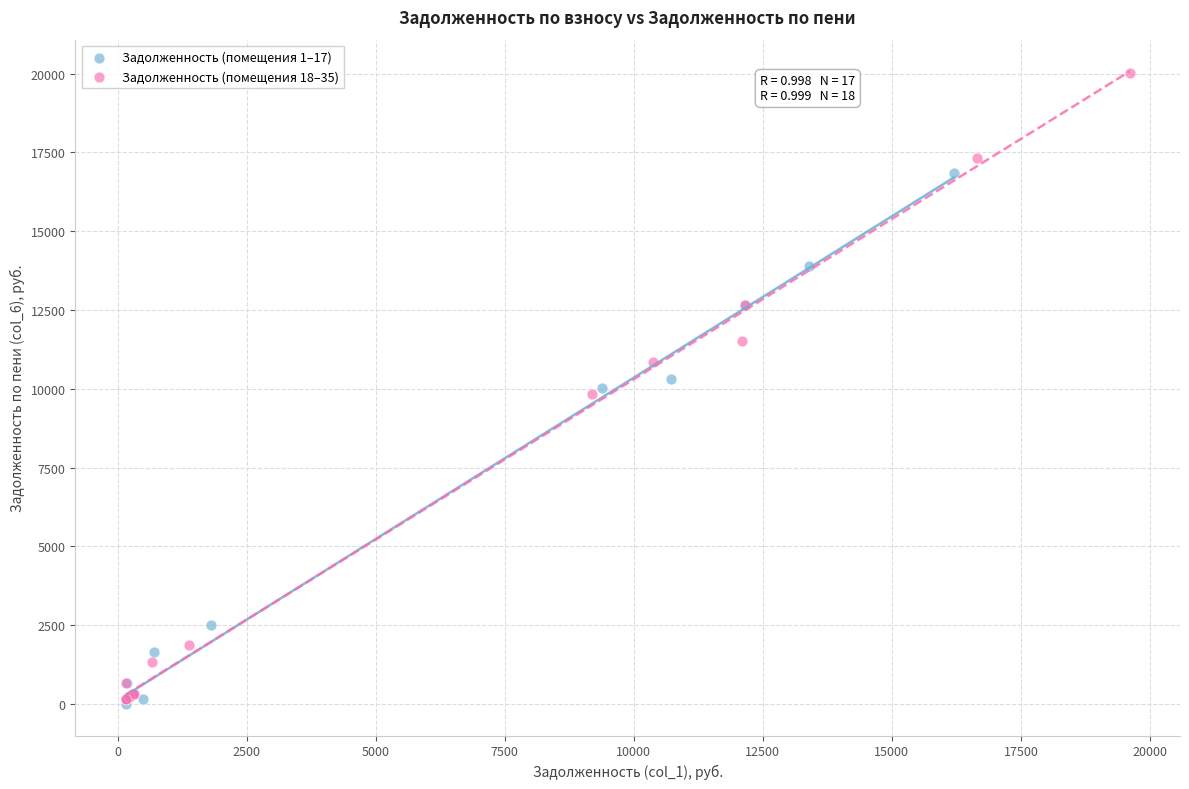

Which series has the largest Y range (max minus min)?

Задолженность (помещения 18–35)